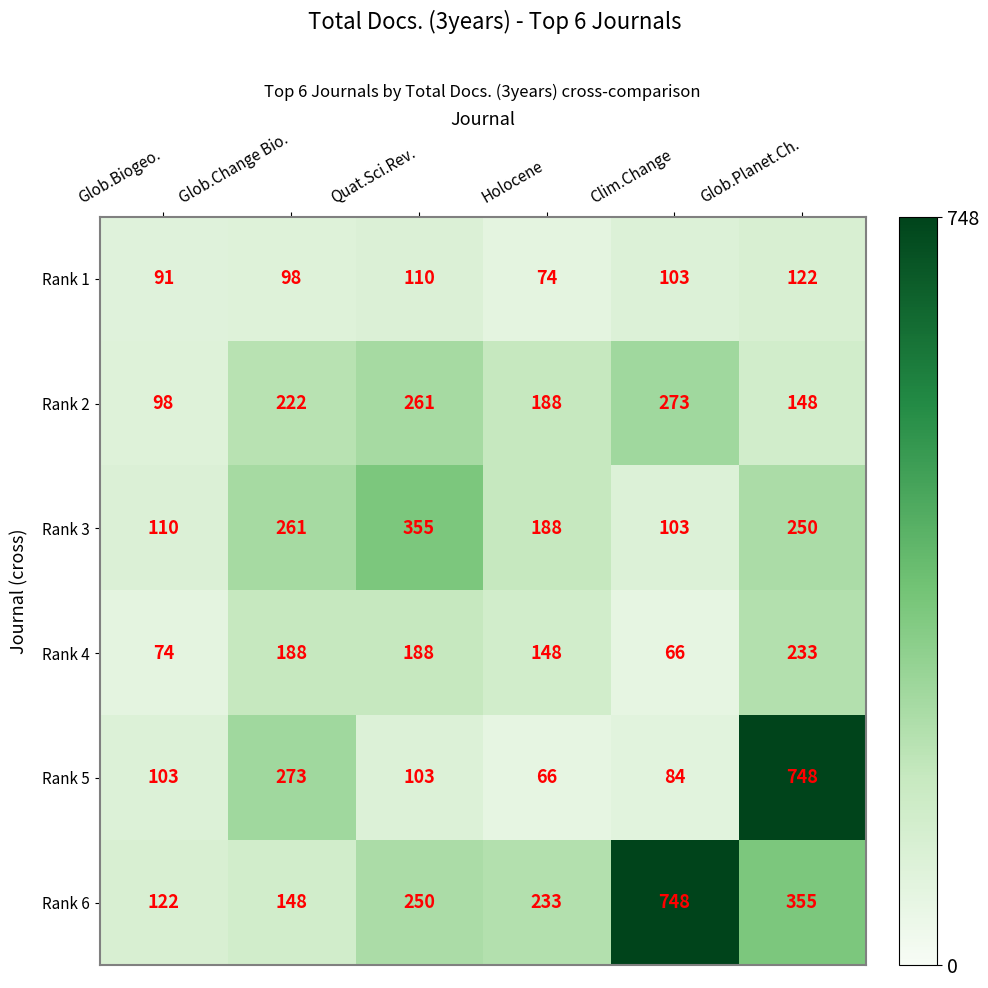

What is the highest value of the Rank 1 series?

122